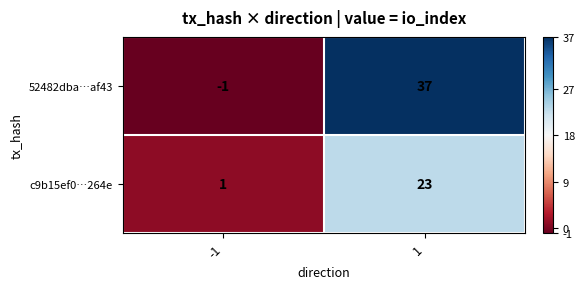

Which category has the lowest value across all series?

-1